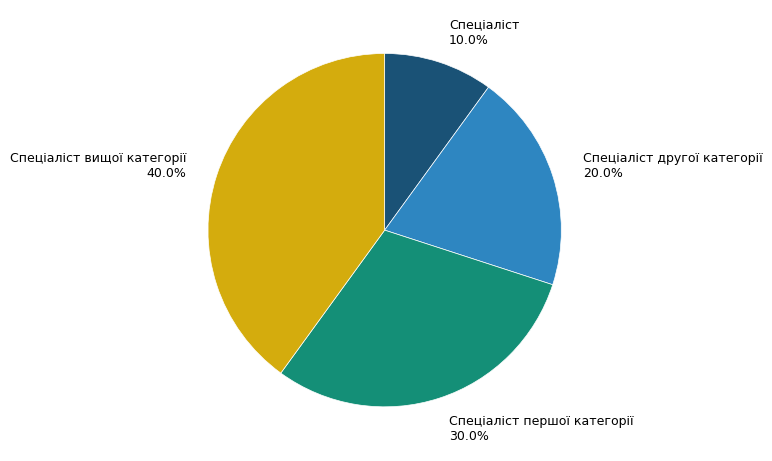

What is the total percentage of Спеціаліст and Спеціаліст другої категорії?

30.0%